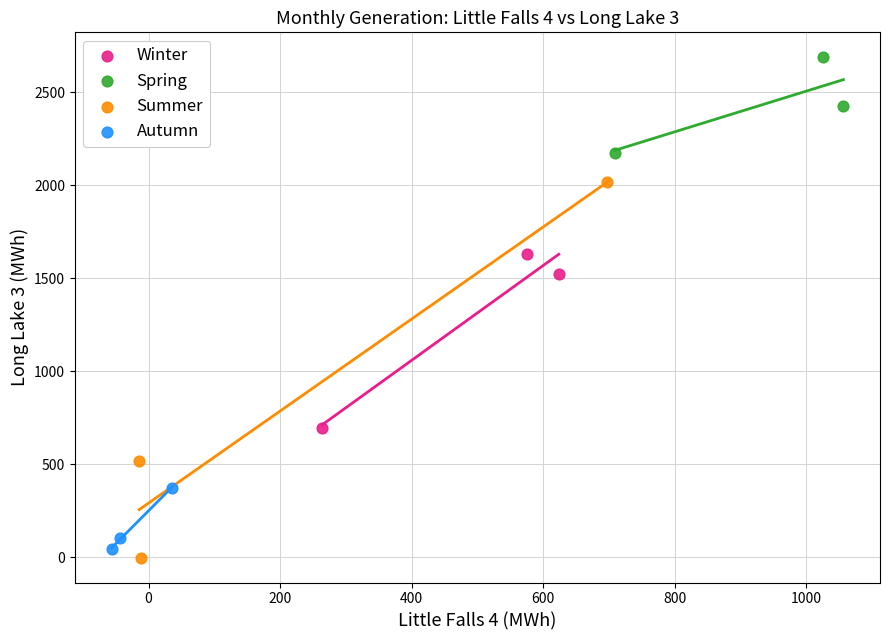

Which series contains the highest Y value?

Spring